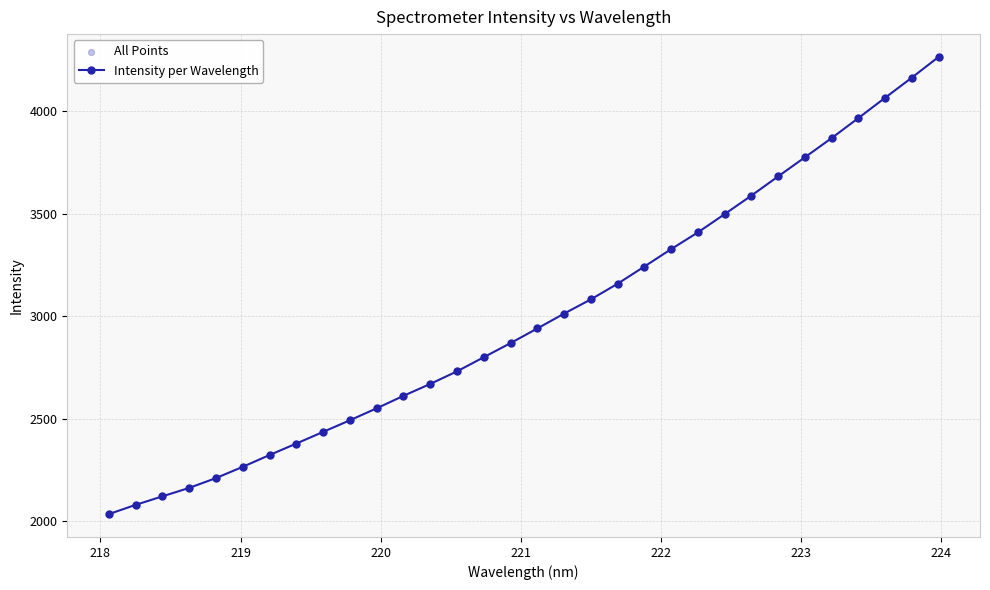

What is the sum of all values?

95780.3